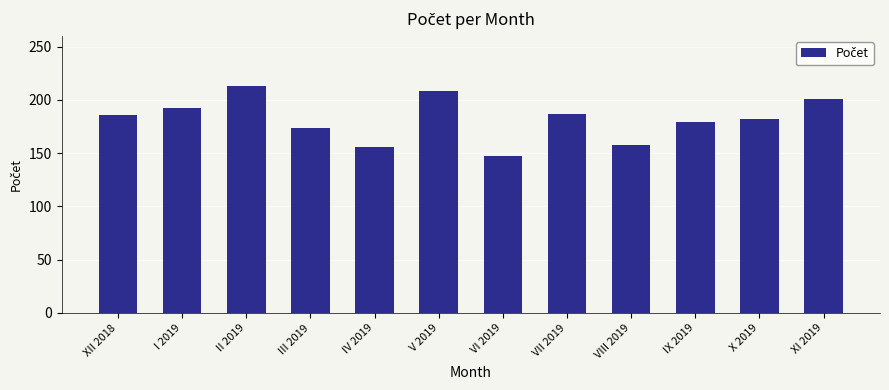

What is the difference between the values at II 2019 and IX 2019?

34